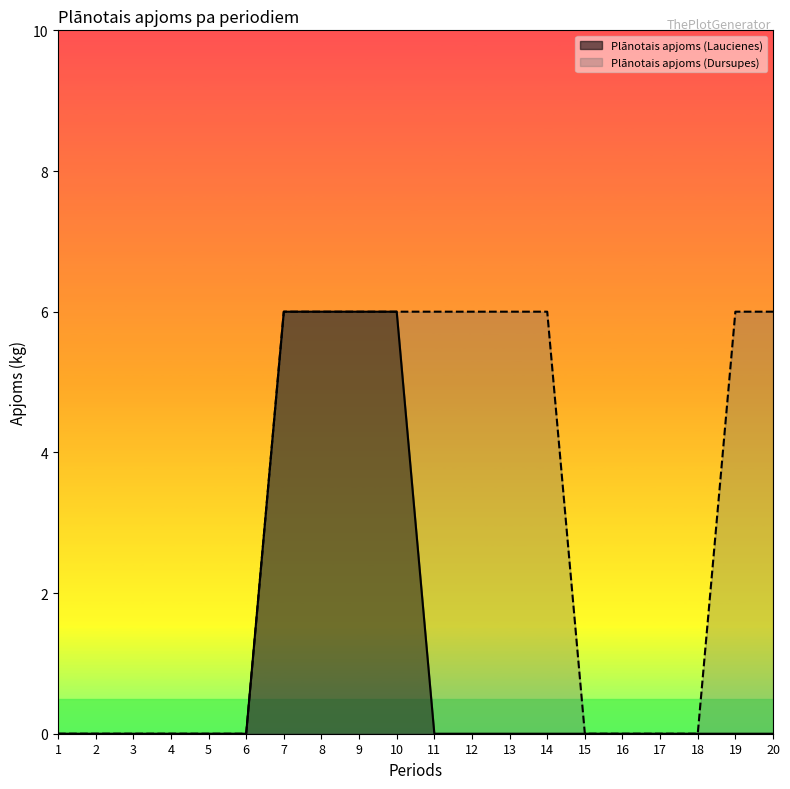

What is the difference between the maximum and minimum values in the Plānotais apjoms (Dursupes) series?

6